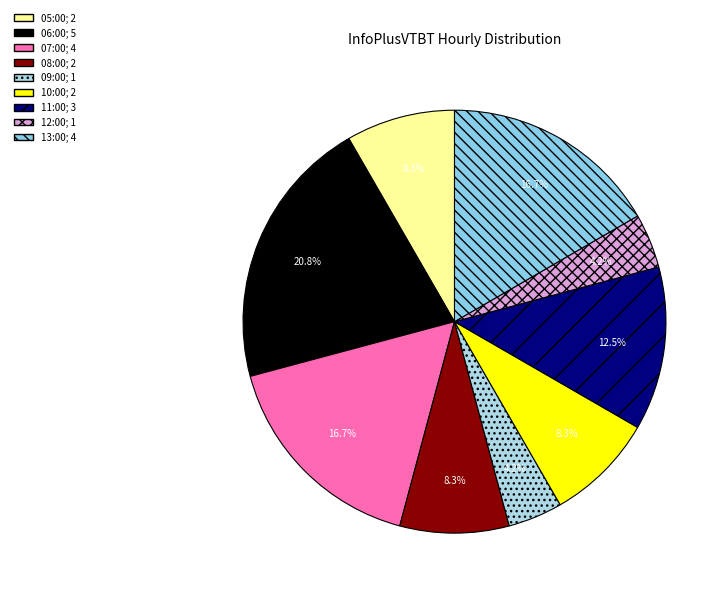

What portion of the pie excludes 11:00?

87.5%